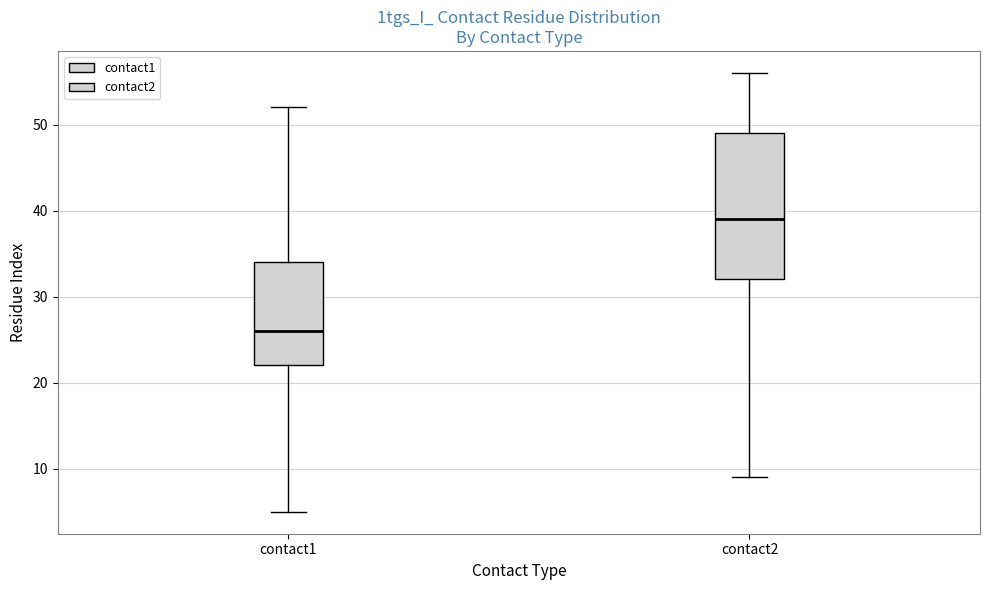

Reading left to right, read every box against the y-axis: the position of its median line, the range the box covers, and the ends of its whiskers. The values are not printed on the chart, so give them approximately, as read against the axis.

contact1: median 26, box 22 to 34, whiskers 5 to 52
contact2: median 39, box 32 to 49, whiskers 9 to 56